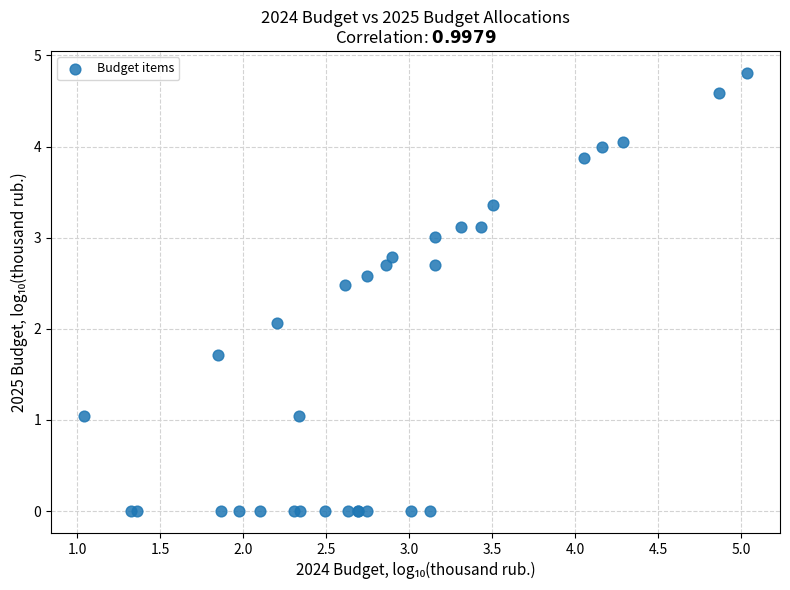

What Y value in the scatter plot is closest to 2?

2.1